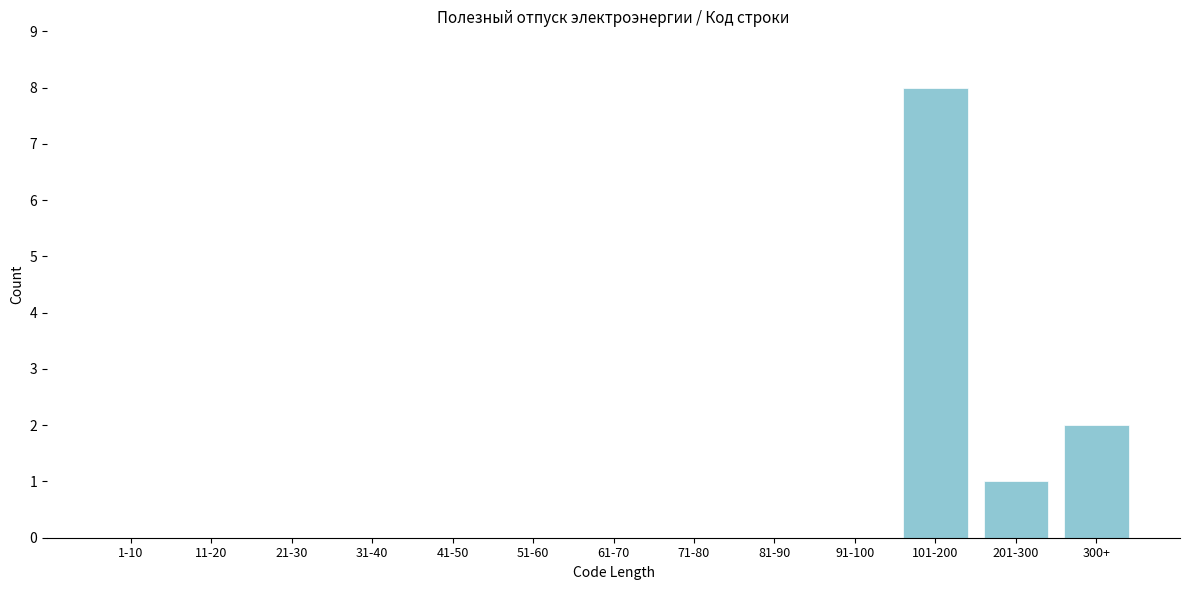

Reading left to right, extract all data points from this chart.

1-10=0	11-20=0	21-30=0	31-40=0	41-50=0	51-60=0	61-70=0	71-80=0	81-90=0	91-100=0	101-200=8	201-300=1	300+=2